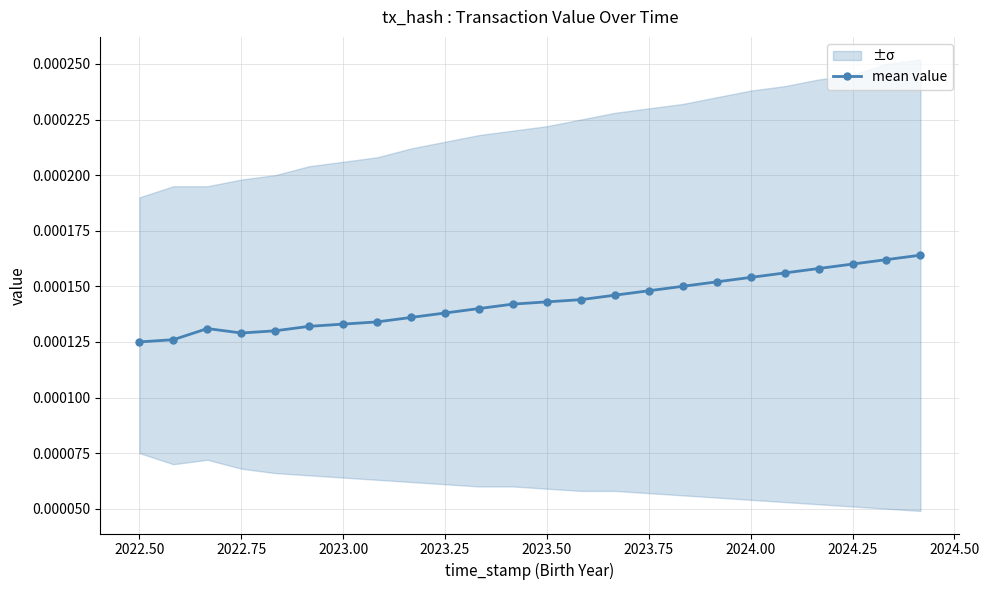

True or false: mean value has more than 0 points higher than both neighbors.

True